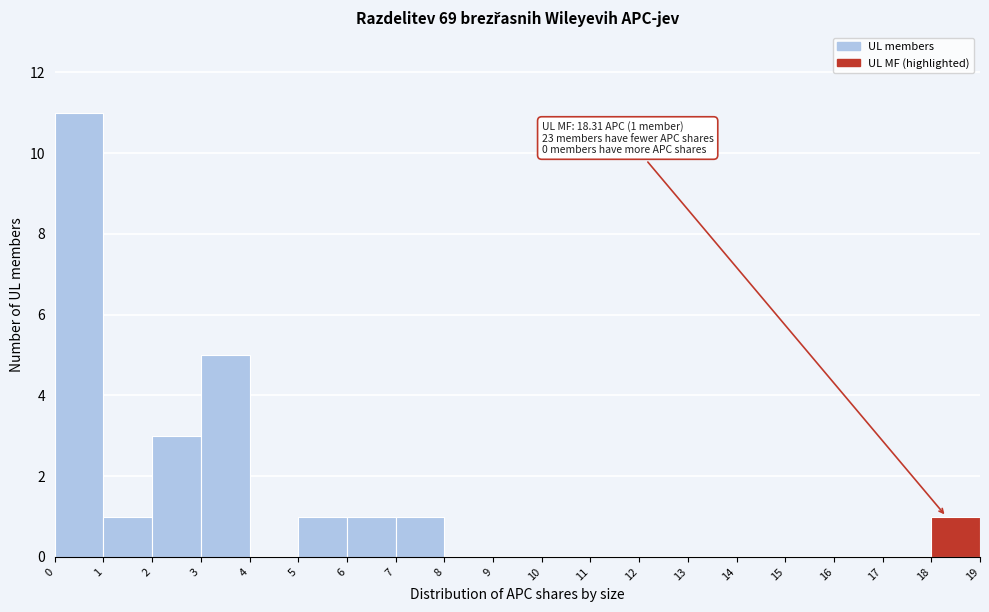

Over which range of the x-axis is the bar tallest?

0 to 1